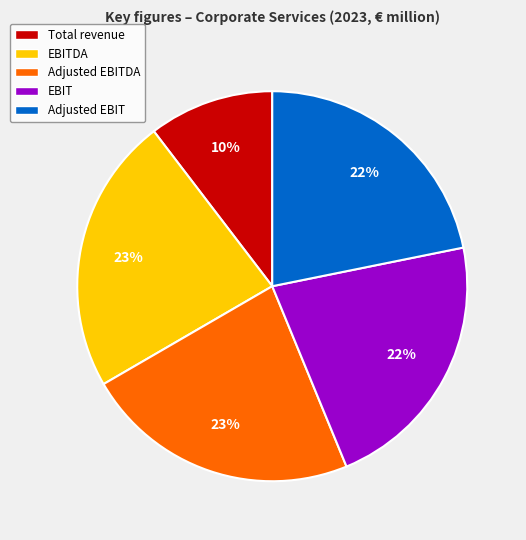

Does EBITDA account for over 50% of the chart?

No